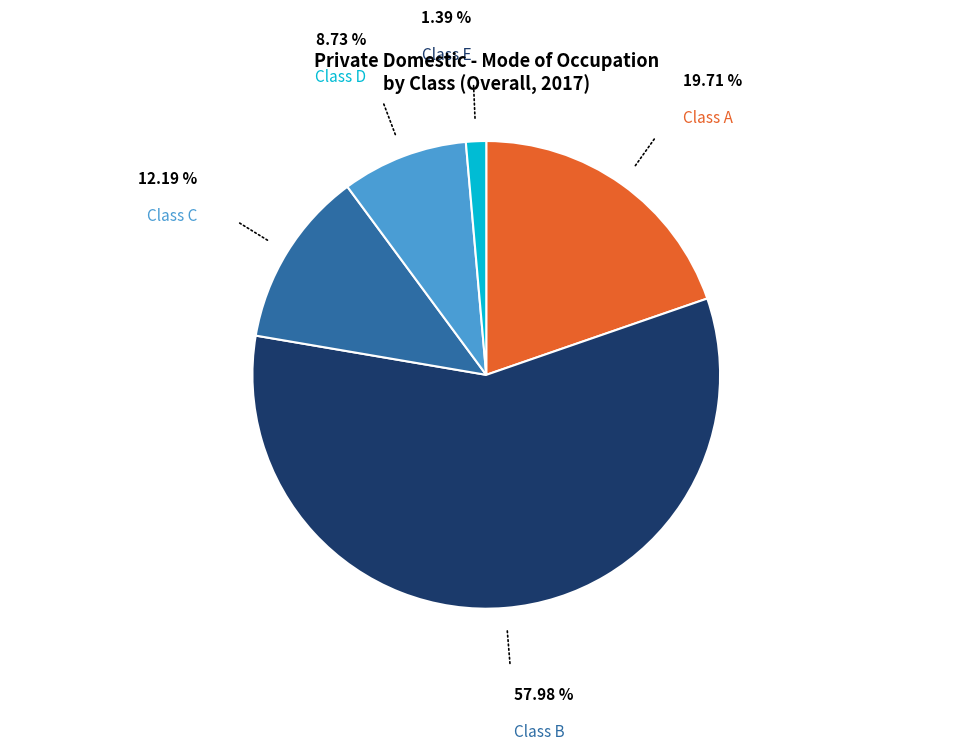

Does any single category account for the majority?

Yes